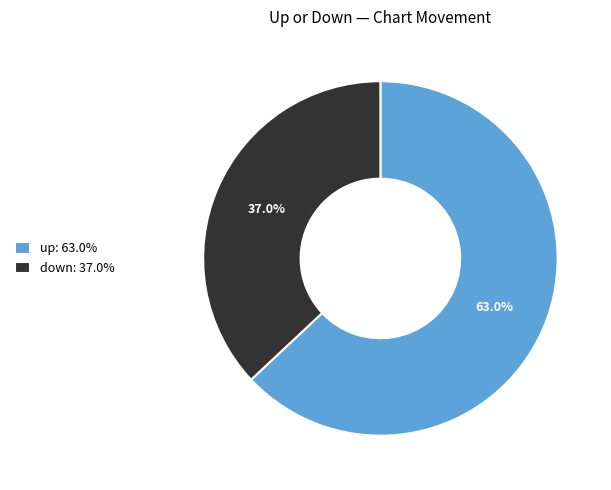

How much of the chart is everything except up?

37.0%